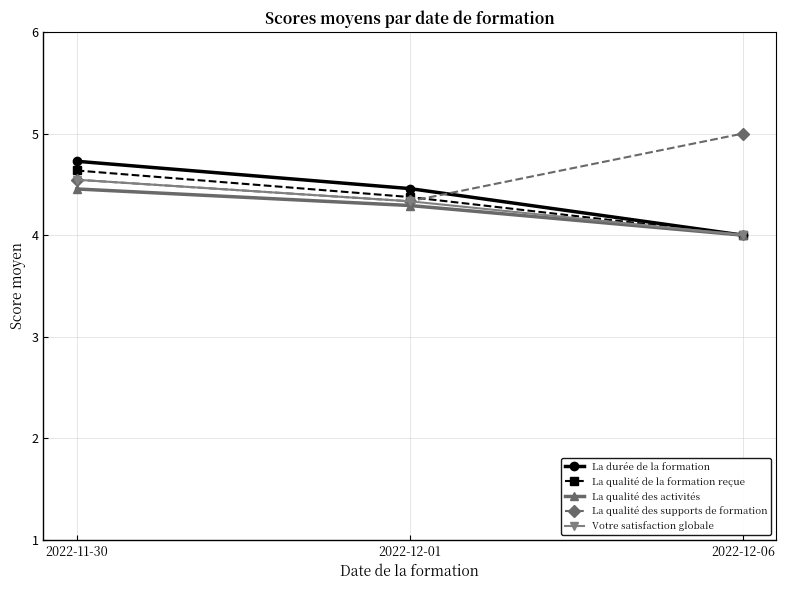

What is the sum of the La qualité des activités values at 2022-11-30 and 2022-12-06?

8.5